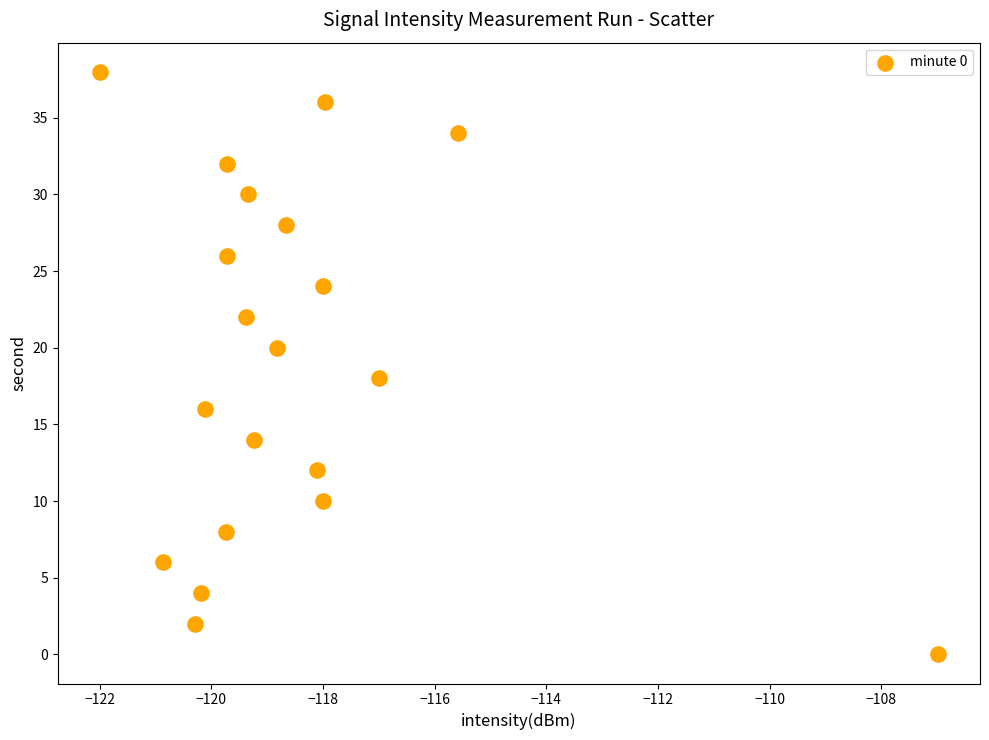

What is the range of Y values (max minus min)?

38